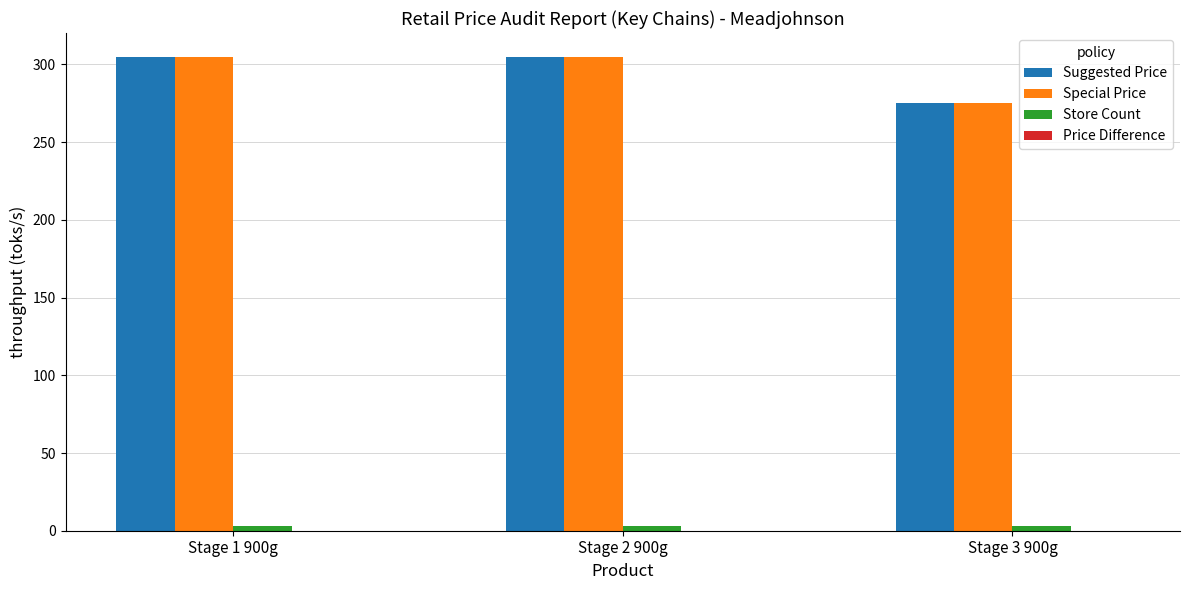

What is the sum of all Suggested Price values?

885